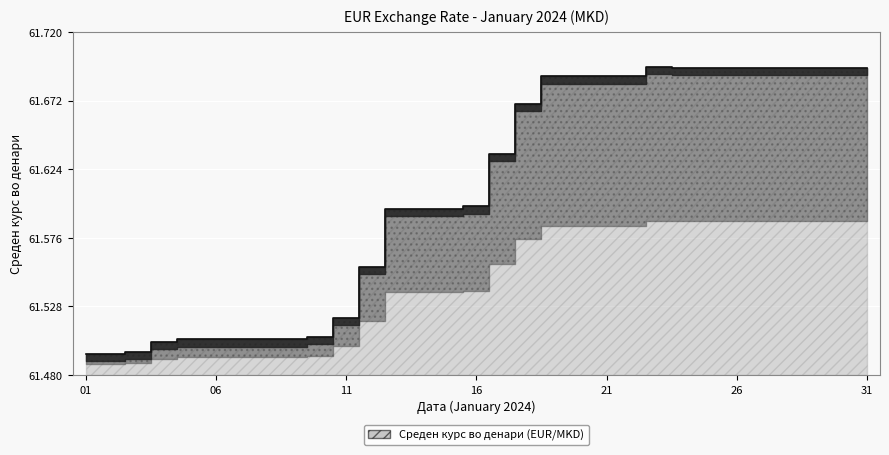

Reading left to right, what are all the values shown in this chart?

61.5	61.5	61.5	61.5	61.5	61.5	61.5	61.5	61.5	61.5	61.5	61.6	61.6	61.6	61.6	61.6	61.6	61.7	61.7	61.7	61.7	61.7	61.7	61.7	61.7	61.7	61.7	61.7	61.7	61.7	61.7